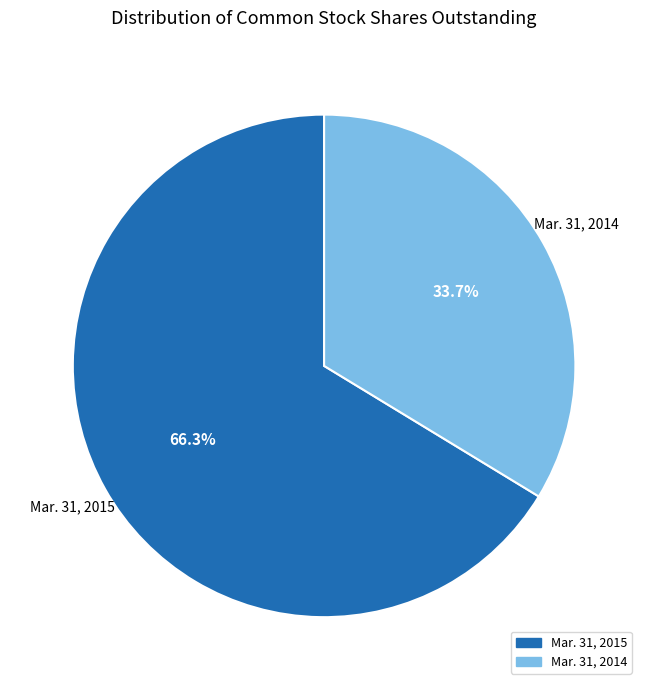

Is there any slice that represents more than half of the pie?

Yes